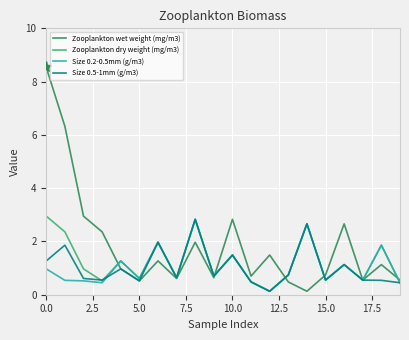

What is the highest value of the Zooplankton wet weight (mg/m3) series?

8.5